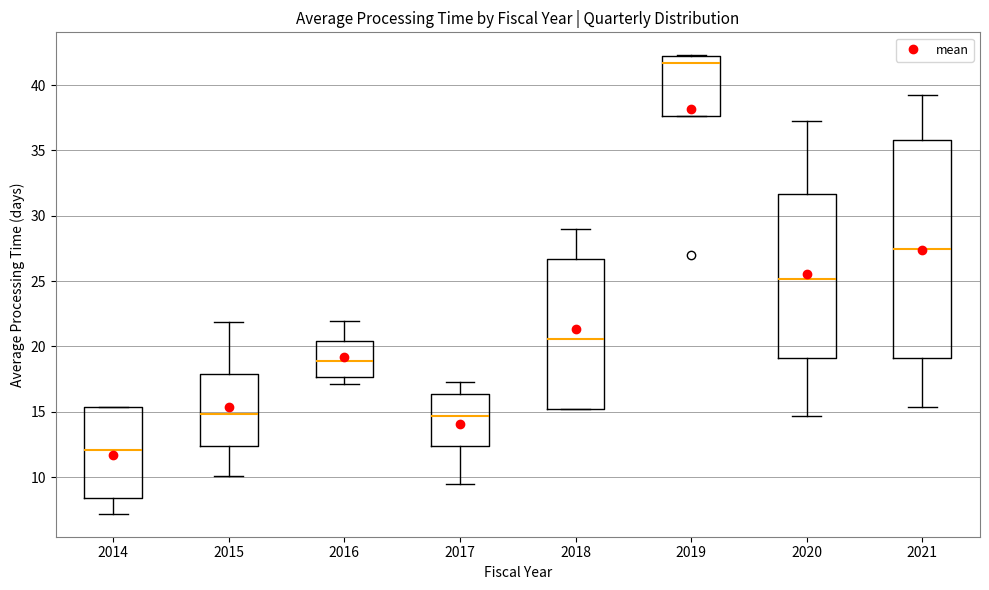

Which box's median line is the lowest?

2014